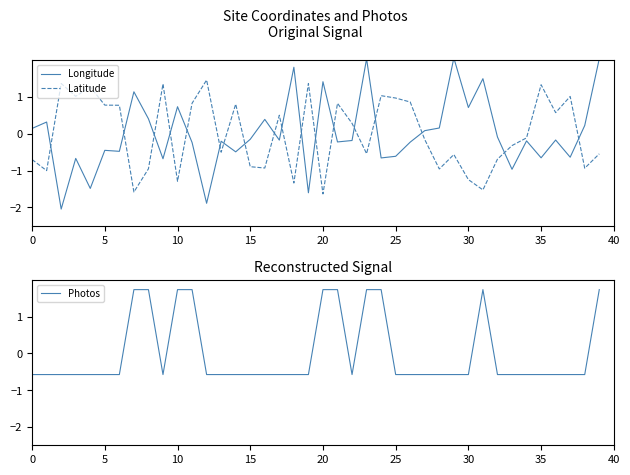

Does the chart display data point markers on the line(s)?

No